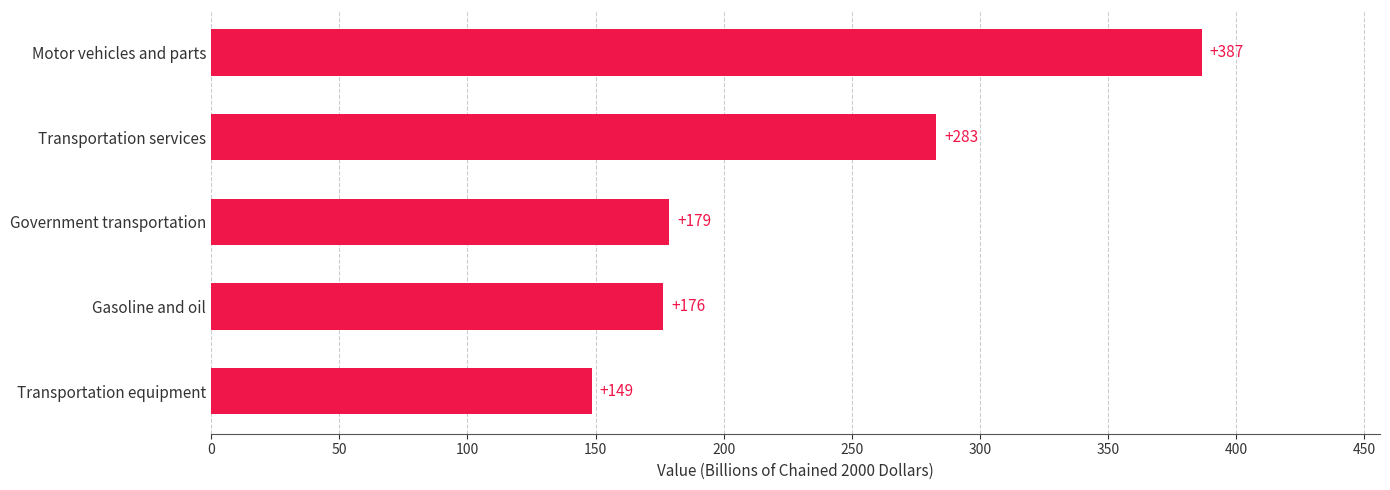

Rank the categories by value from lowest to highest.

Transportation equipment, Gasoline and oil, Government transportation, Transportation services, Motor vehicles and parts